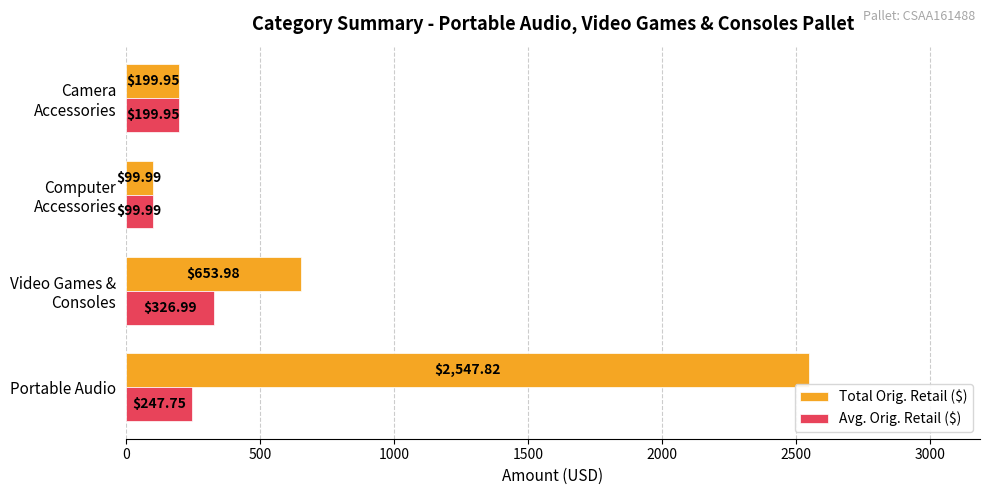

At how many categories does at least one series exceed 163?

3